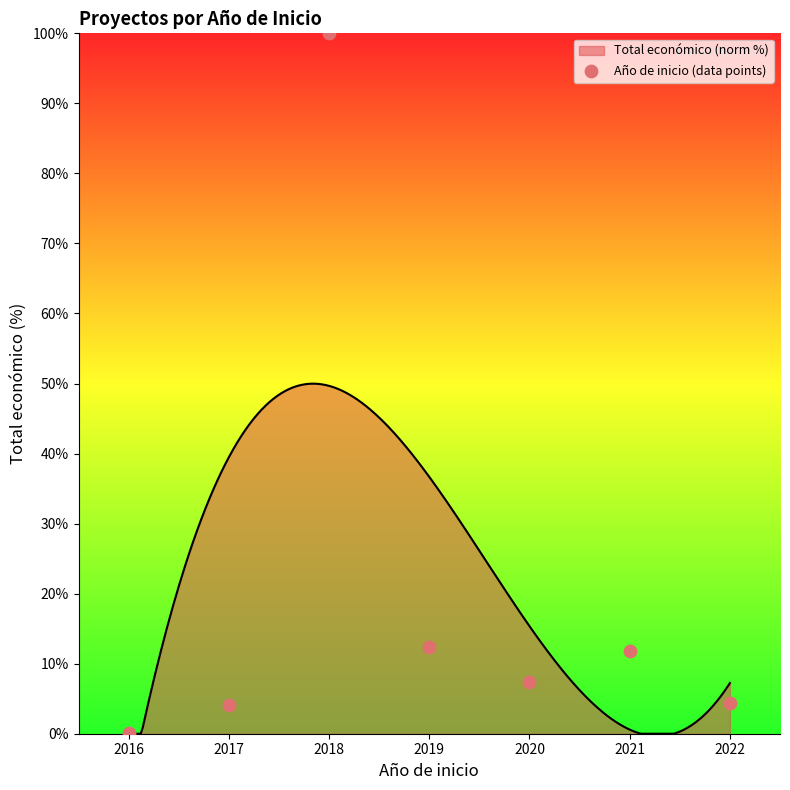

What is the change in value from 2016 to 2017?

+4.0